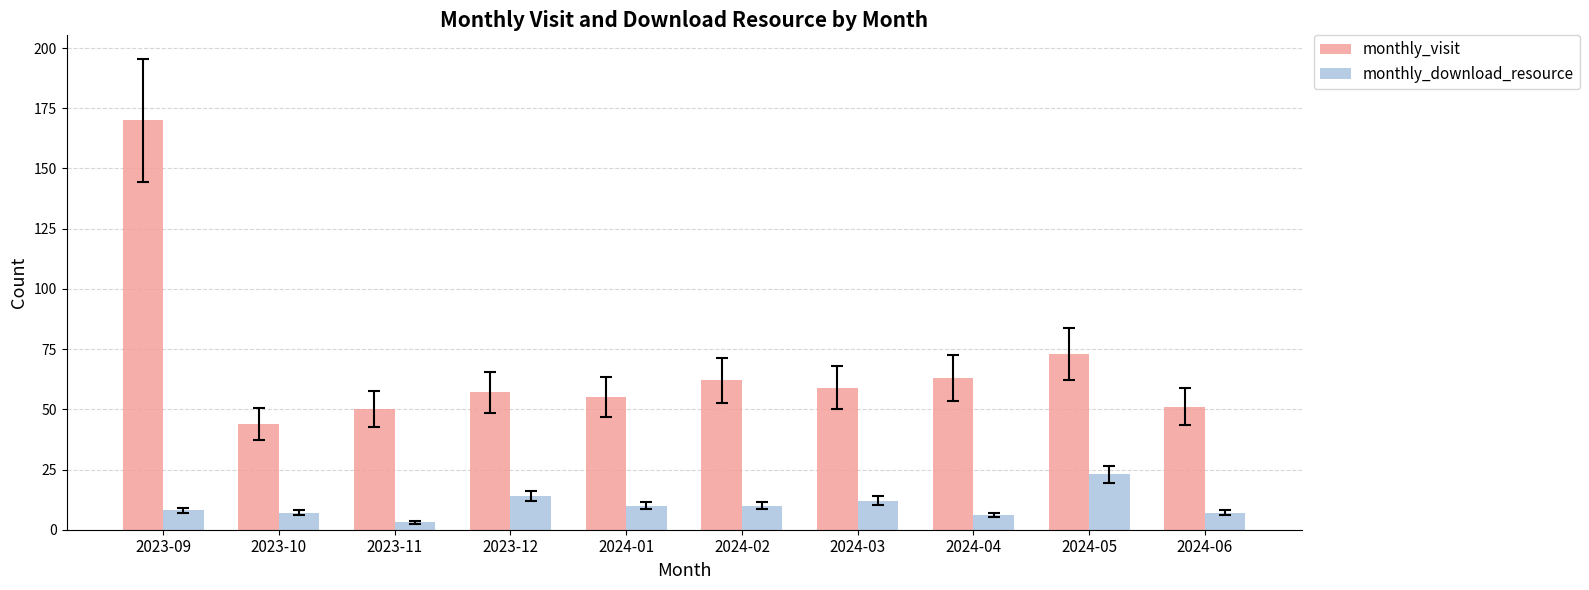

True or false: monthly_visit has a value of 55 at 2024-01.

True